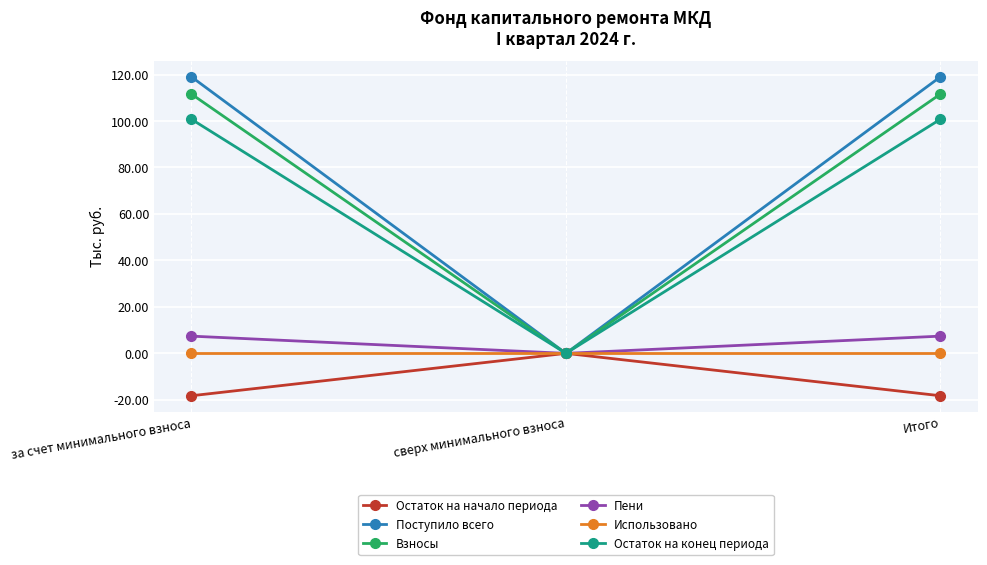

How many lines are shown in the chart?

6